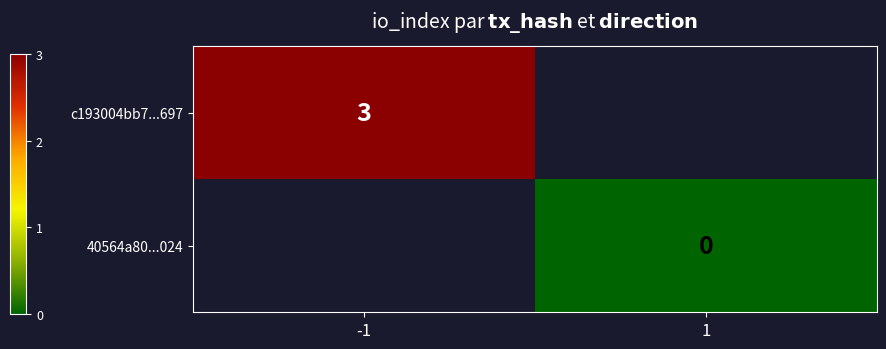

Is it true that c193004bb7...697 equals 3 at -1?

True